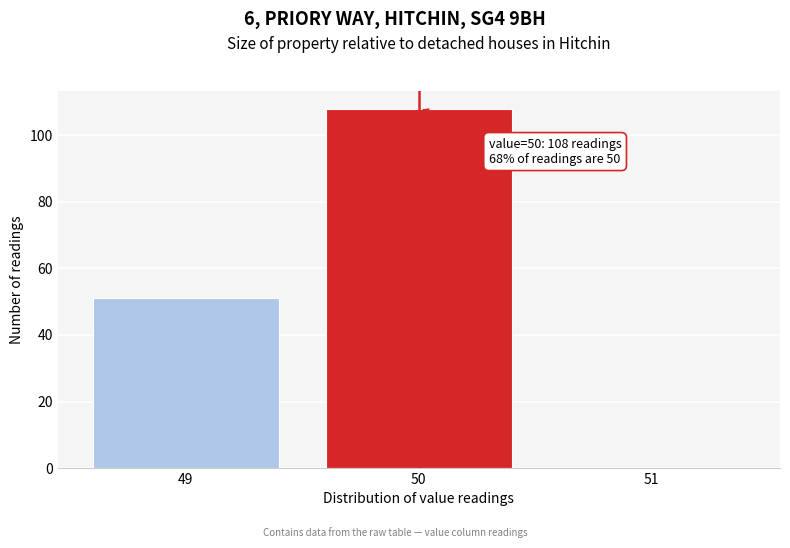

Reading right to left, what are all the values shown in this chart?

51=0	50=108	49=51